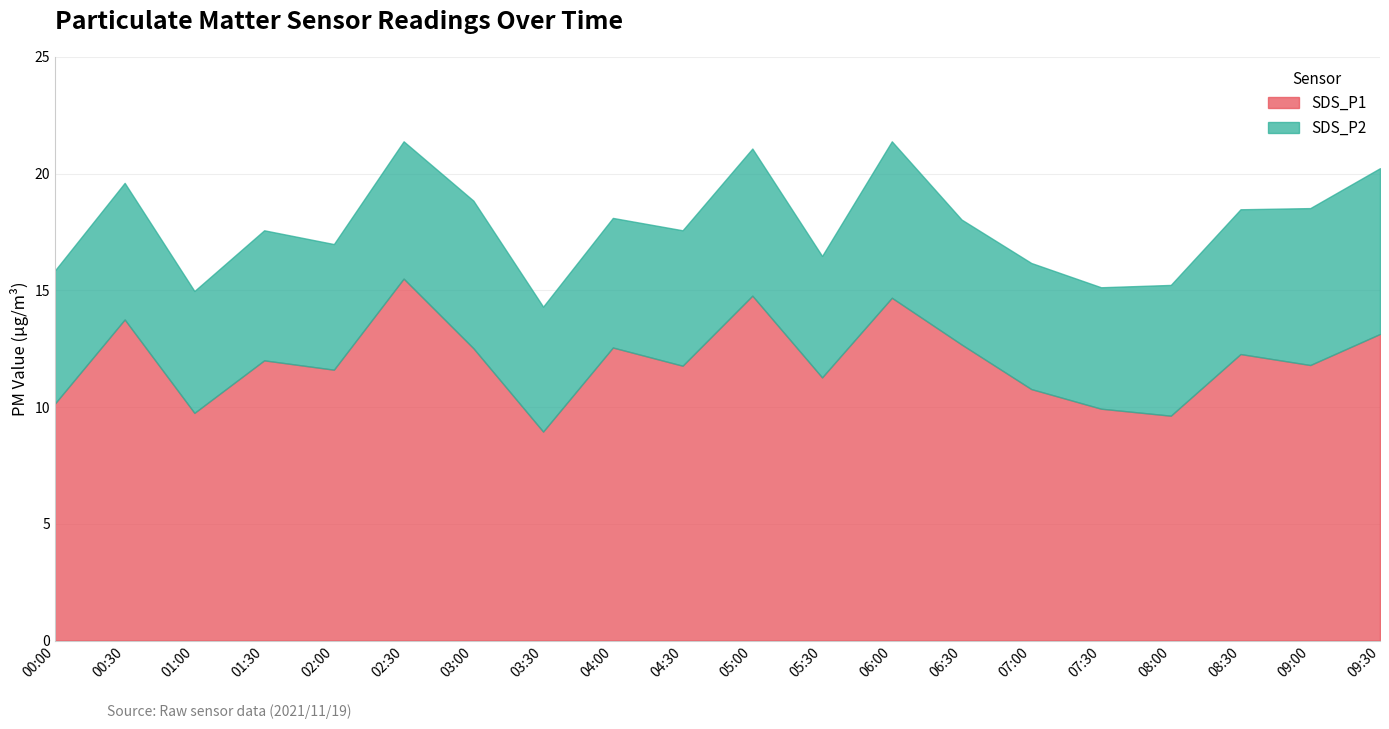

Reading left to right, what are all the values shown in this chart?

10.2	13.8	9.8	12.0	11.6	15.5	12.5	8.9	12.6	11.8	14.8	11.3	14.7	12.7	10.8	9.9	9.6	12.3	11.8	13.1